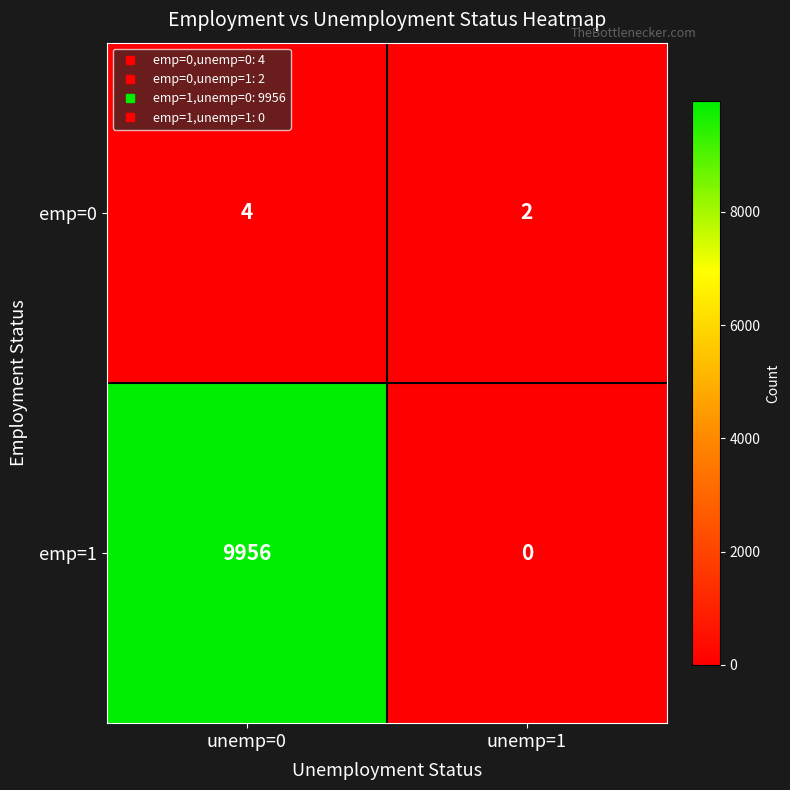

List the series in order of their overall mean, highest first.

emp=1, emp=0